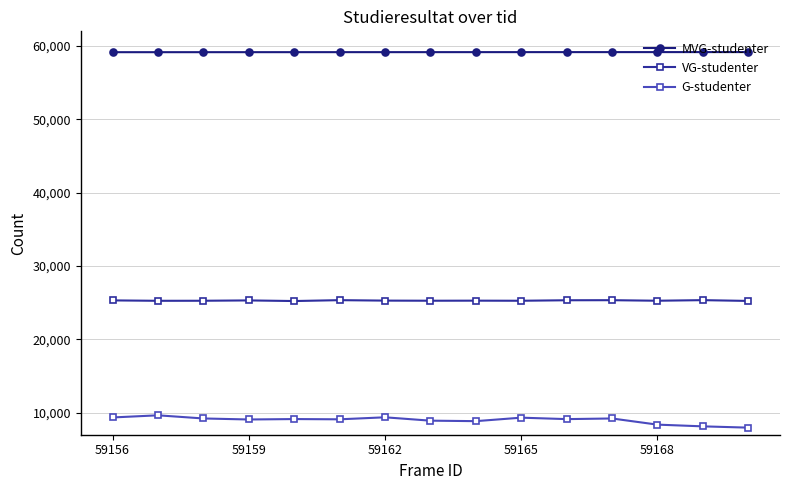

What is the value of the MVG-studenter point at the 1st from the left?

59156